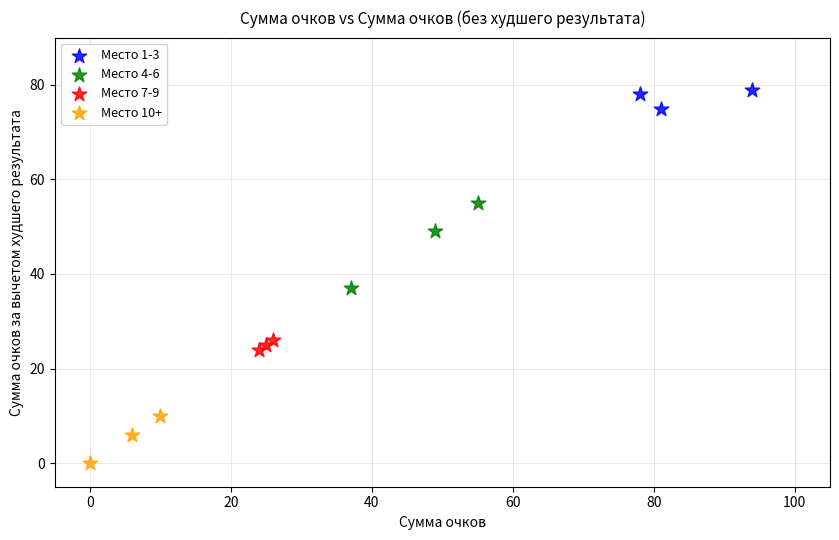

Which series has the widest spread of Y values?

Место 4-6